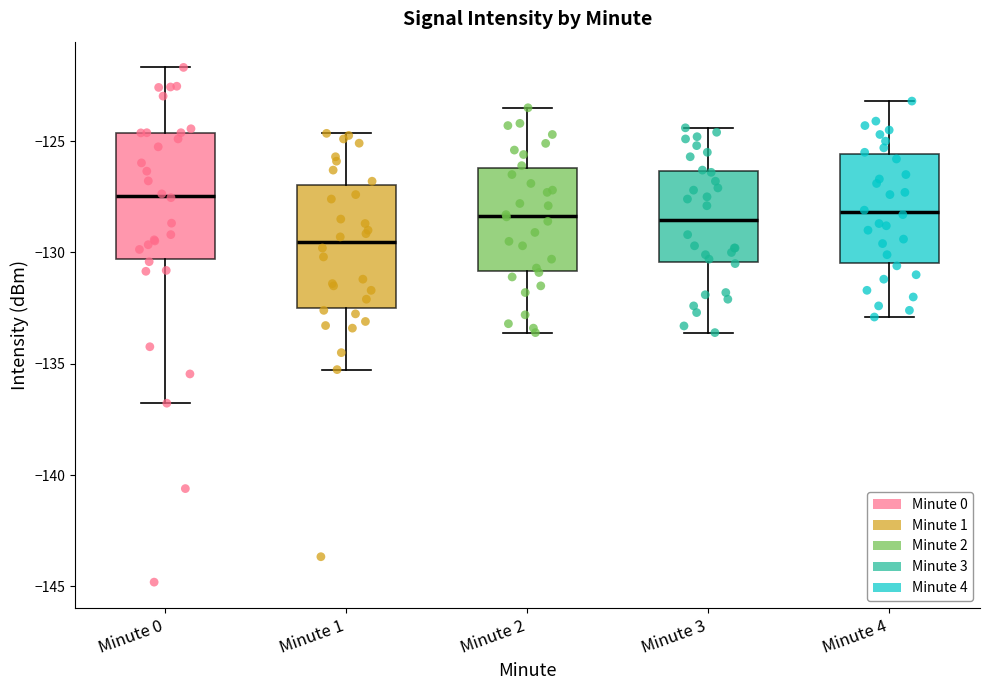

Which box's median line is the lowest?

Minute 1